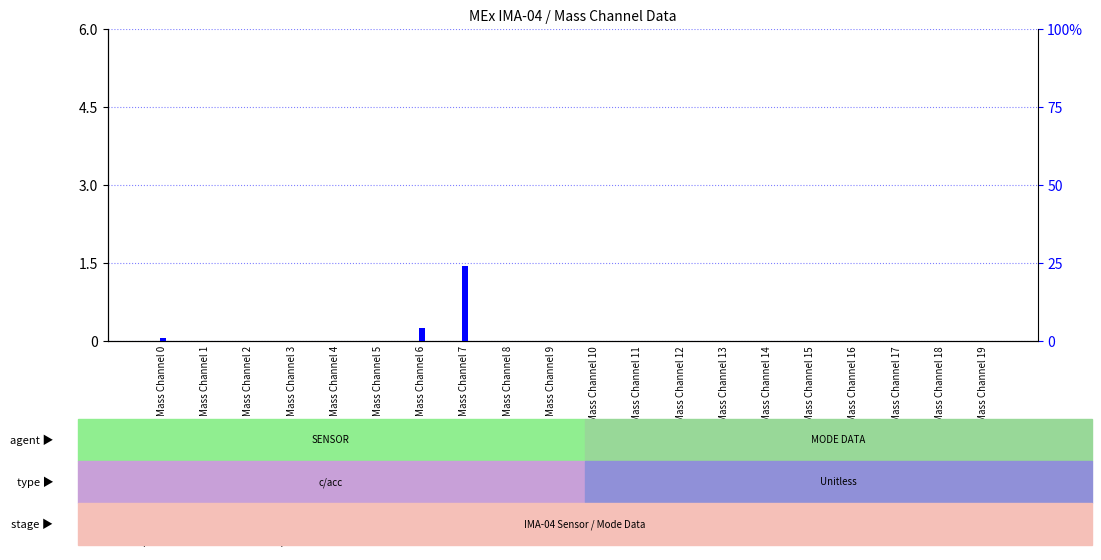

Between Mass Channel 11 and Mass Channel 10, which is larger?

Mass Channel 11